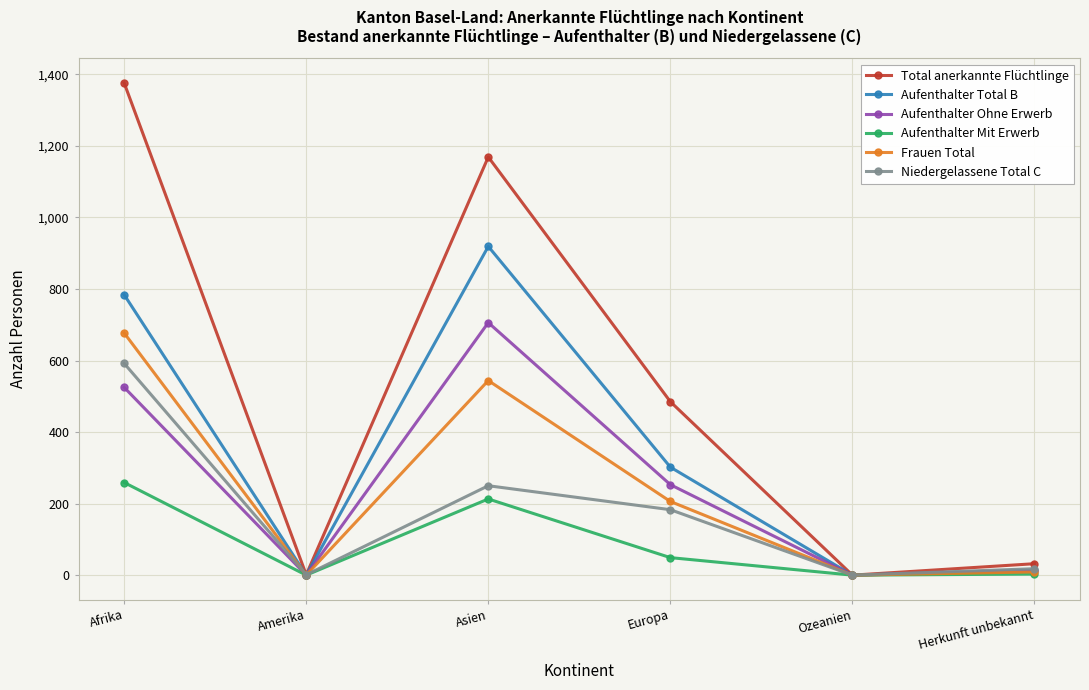

Where is Frauen Total nearest to the value 338?

Europa